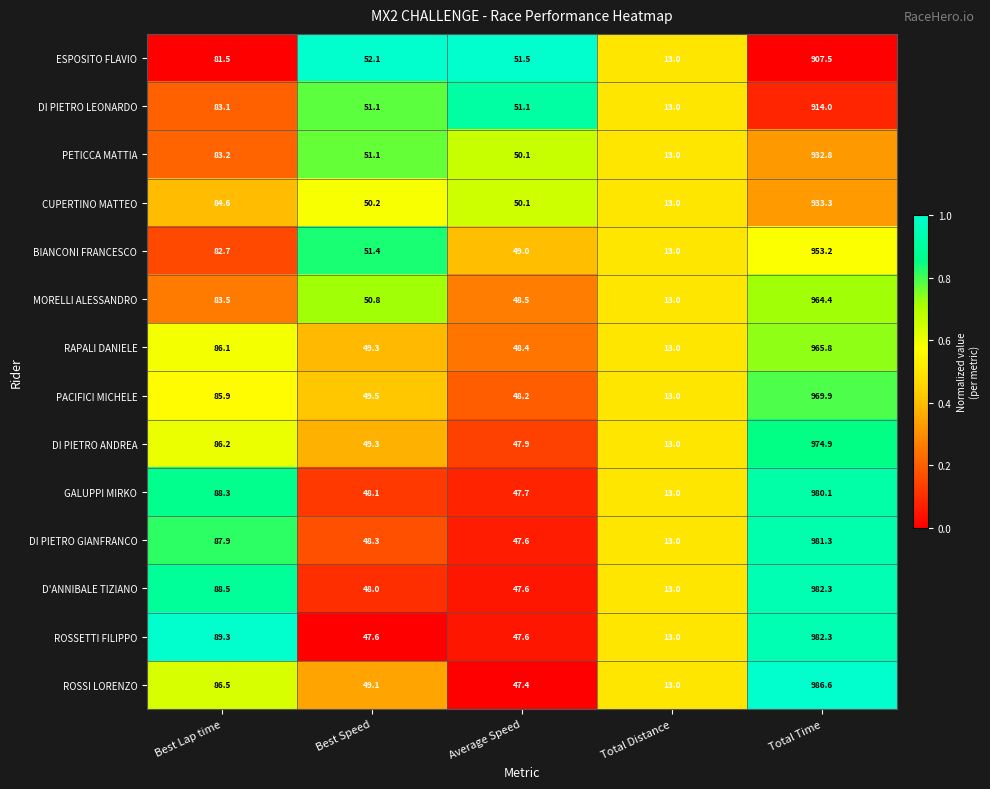

What is the lowest value of the ROSSETTI FILIPPO series?

13.0